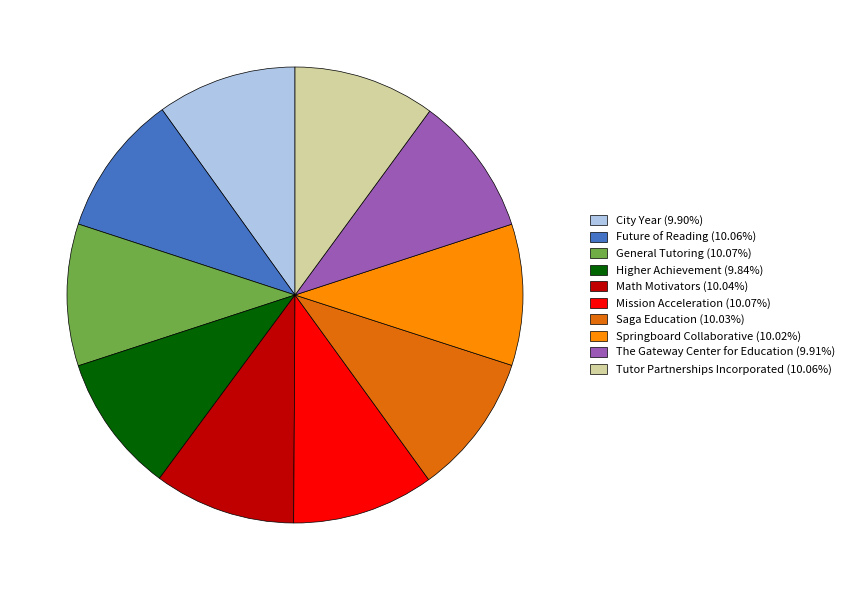

Count the number of slices in the pie.

10